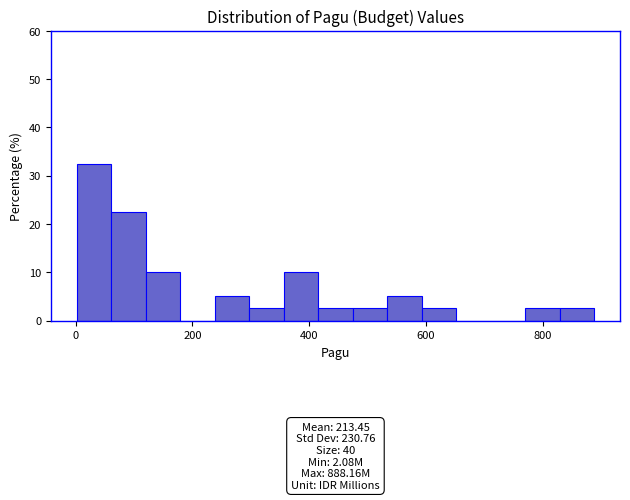

Read against the x-axis, roughly where is the centre of the tallest bar?

40